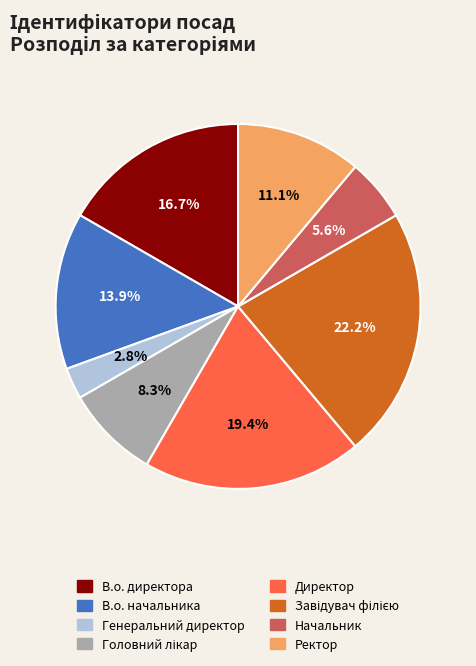

Between Начальник and Директор, which is larger?

Директор